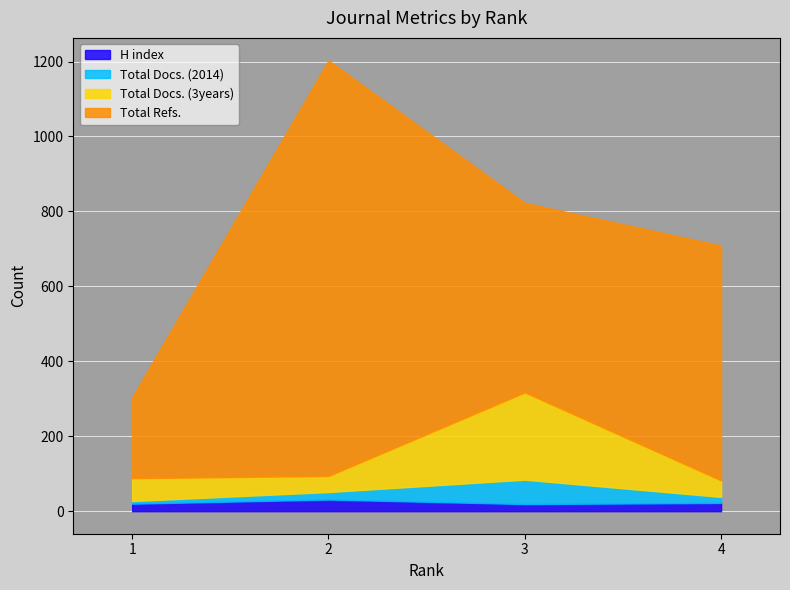

At which label is Total Docs. (3years) closest to 138?

1